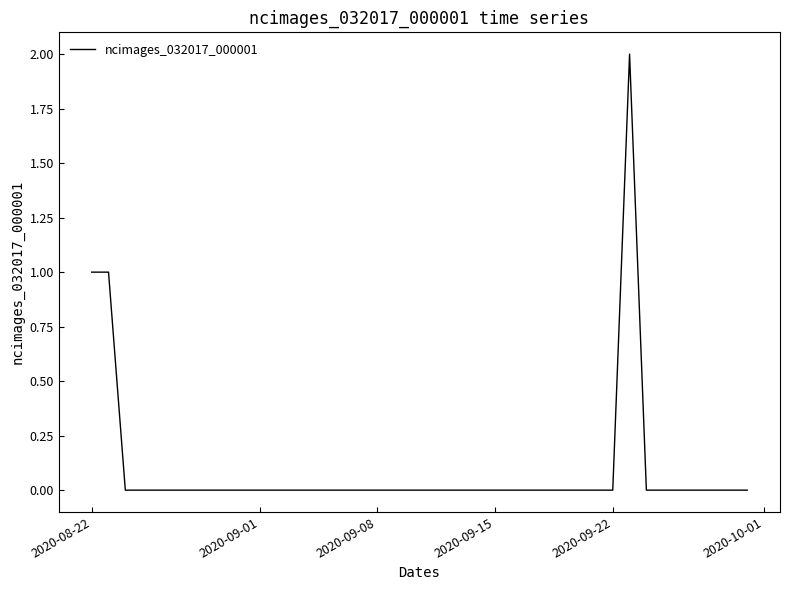

The value at 2020-09-15 is 0. True or false?

True